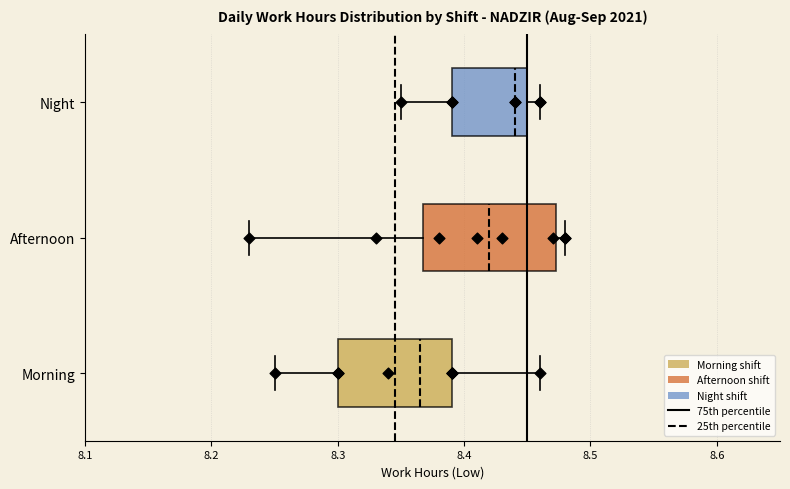

Reading bottom to top, transcribe this box plot: for each box, give where its median line is, the range the box spans, and where its two whiskers end, as read against the x-axis. The values are not printed on the chart, so give them approximately, as read against the axis.

Morning: median 8.37, box 8.30 to 8.39, whiskers 8.25 to 8.46
Afternoon: median 8.42, box 8.37 to 8.47, whiskers 8.23 to 8.48
Night: median 8.44, box 8.39 to 8.45, whiskers 8.35 to 8.46